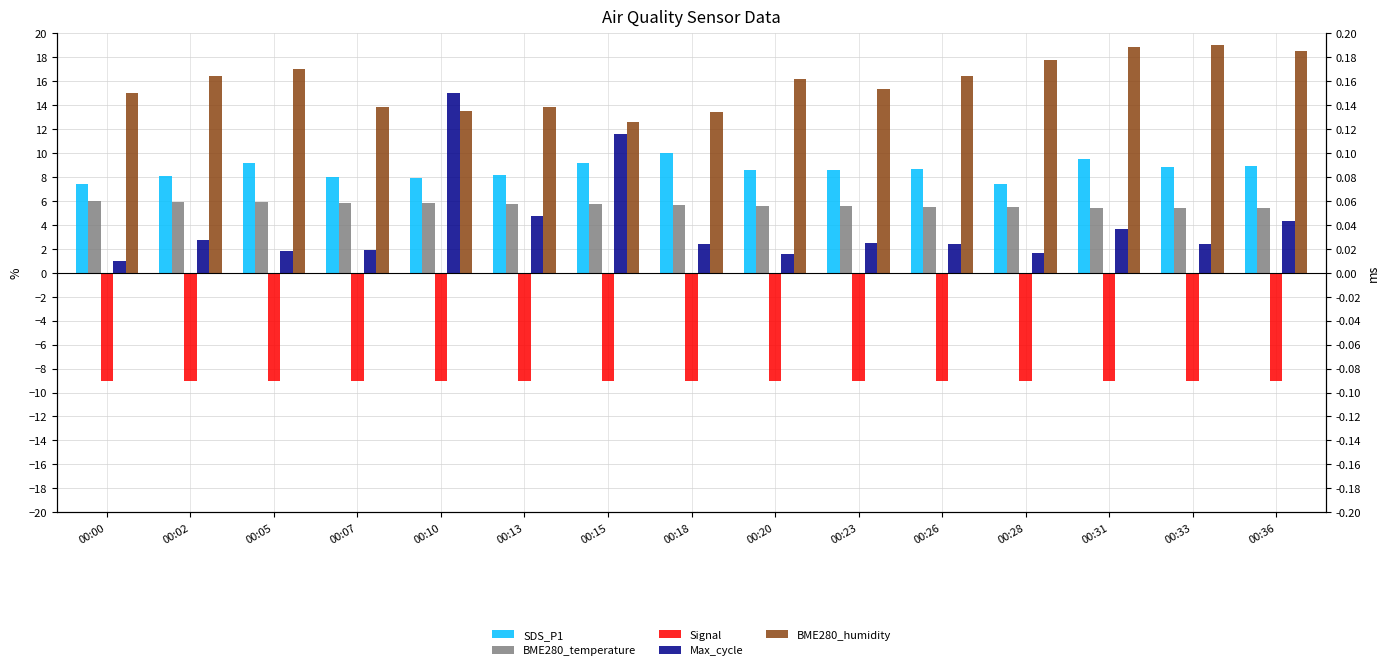

Reading right to left, extract all data points from this chart.

SDS_P1: 8.9	8.8	9.5	7.4	8.7	8.5	8.6	10.0	9.2	8.2	7.9	8.0	9.2	8.0	7.4
BME280_temperature: 5.4	5.4	5.4	5.5	5.5	5.6	5.6	5.6	5.7	5.8	5.8	5.9	5.9	5.9	6.0
Signal: -9.0	-9.0	-9.0	-9.0	-9.0	-9.0	-9.0	-9.0	-9.0	-9.0	-9.0	-9.0	-9.0	-9.0	-9.0
Max_cycle: 4.3	2.4	3.6	1.7	2.4	2.5	1.6	2.4	11.6	4.7	15.0	1.9	1.8	2.7	1.0
BME280_humidity: 18.6	19.0	18.8	17.8	16.4	15.4	16.2	13.4	12.6	13.8	13.5	13.8	17.0	16.5	15.0